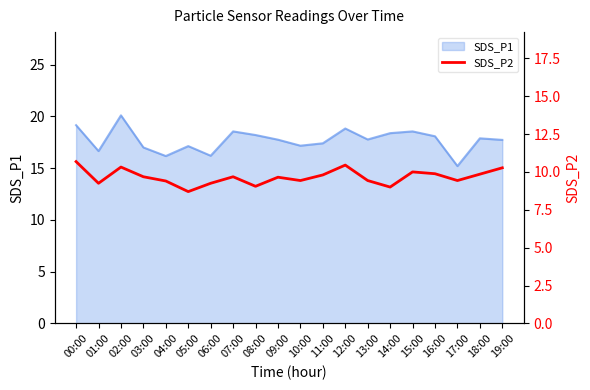

Where does the data first go above 9?

00:00